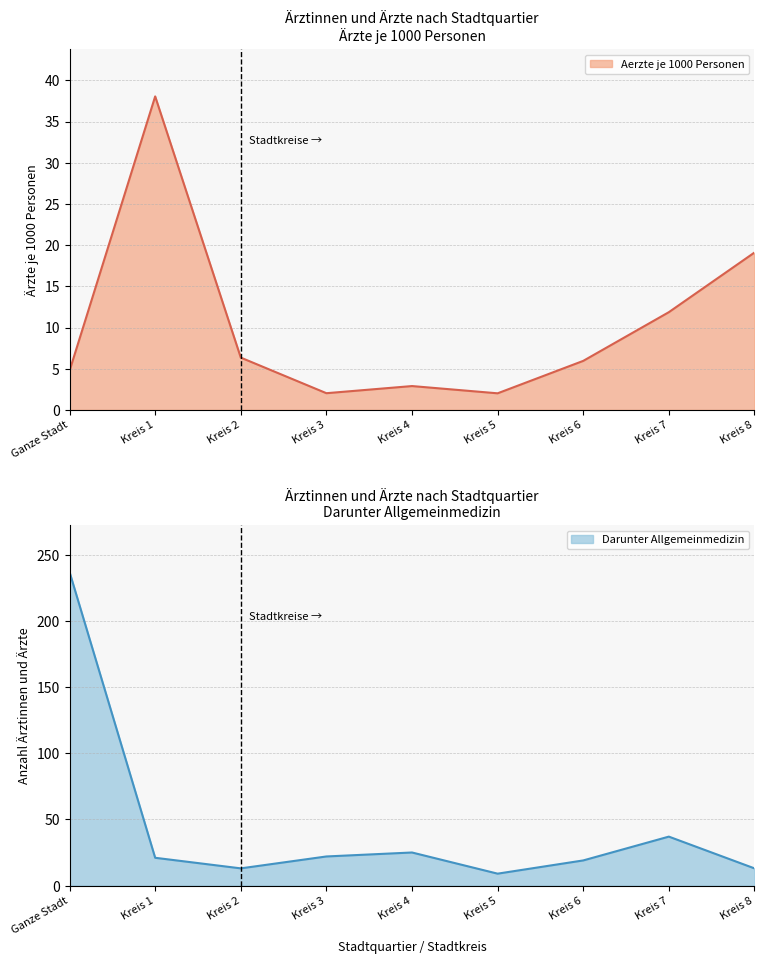

Between which two adjacent categories do Aerzte je 1000 Personen and Darunter Allgemeinmedizin first intersect?

Ganze Stadt and Kreis 1